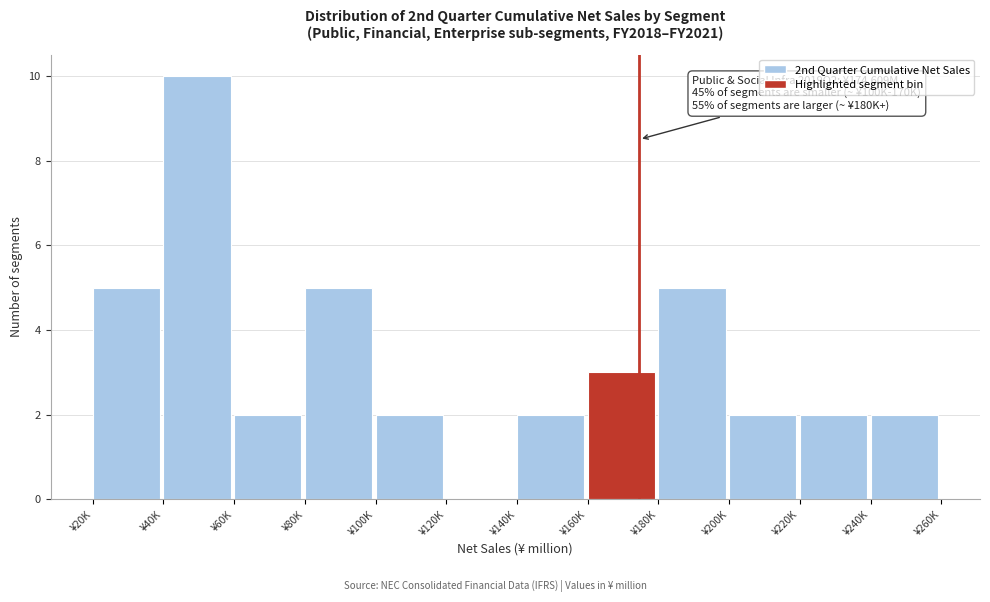

Reading left to right, what are all the values shown in this chart?

¥20K=5	¥40K=10	¥60K=2	¥80K=5	¥100K=2	¥120K=0	¥140K=2	¥160K=3	¥180K=5	¥200K=2	¥220K=2	¥240K=2